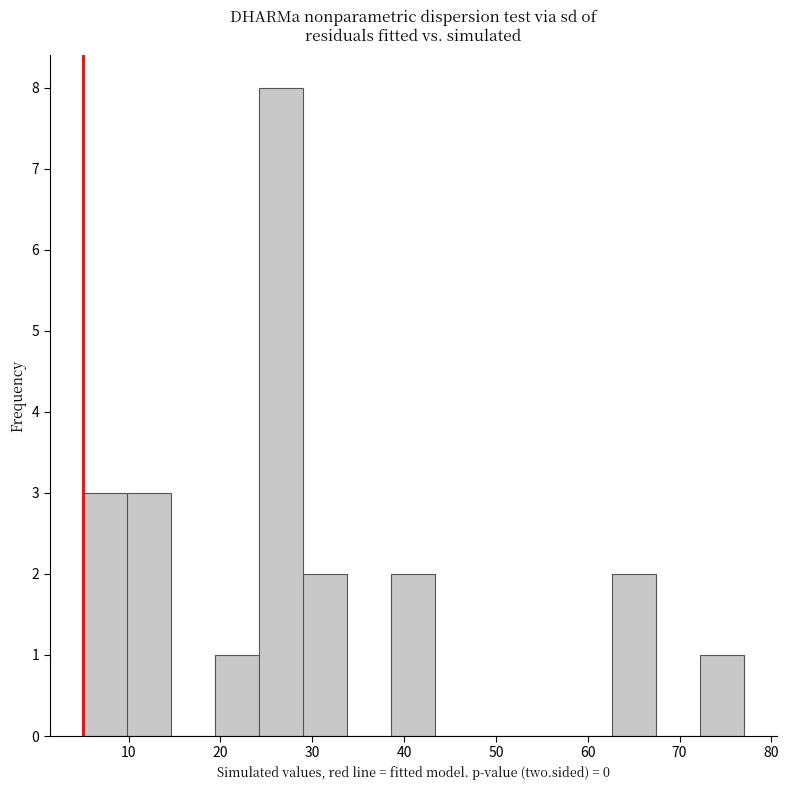

Reading left to right, list every bar in this chart as the range it spans on the x-axis followed by its height. Neither the bar edges nor the heights are printed on the chart, so give them approximately, as read against the axes.

5 to 10: 3
10 to 15: 3
15 to 19: 0
19 to 24: 1
24 to 29: 8
29 to 34: 2
34 to 39: 0
39 to 43: 2
43 to 48: 0
48 to 53: 0
53 to 58: 0
58 to 63: 0
63 to 67: 2
67 to 72: 0
72 to 77: 1